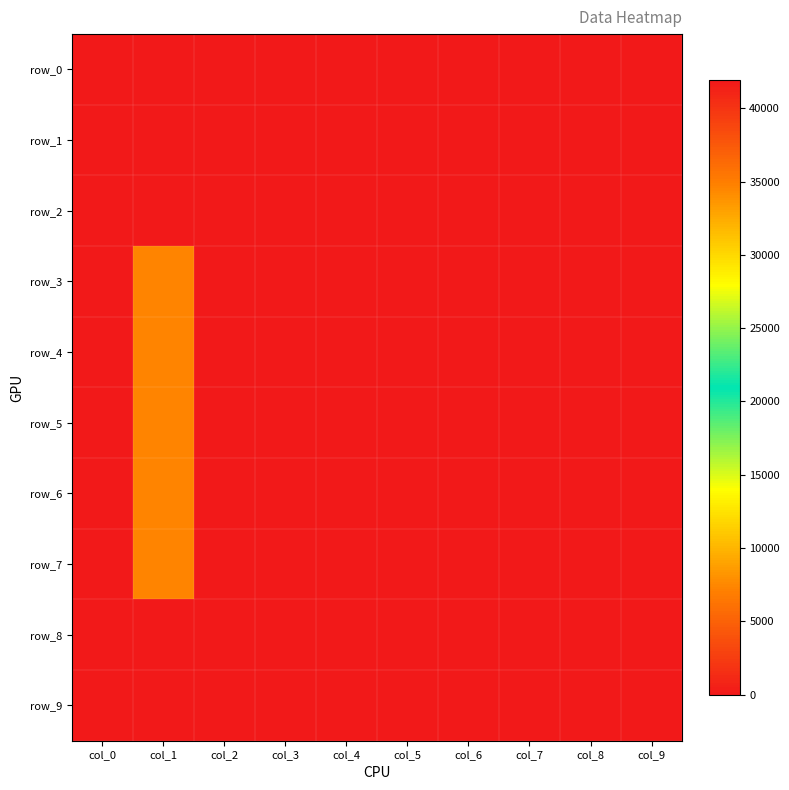

The value of row_6 at col_4 is -21396.5. True or false?

False